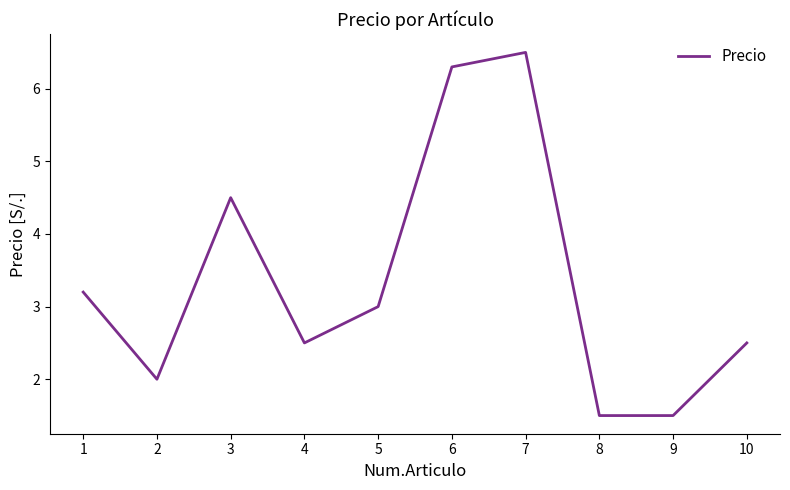

Reading right to left, what are all the values shown in this chart?

2.5	1.5	1.5	6.5	6.3	3.0	2.5	4.5	2.0	3.2